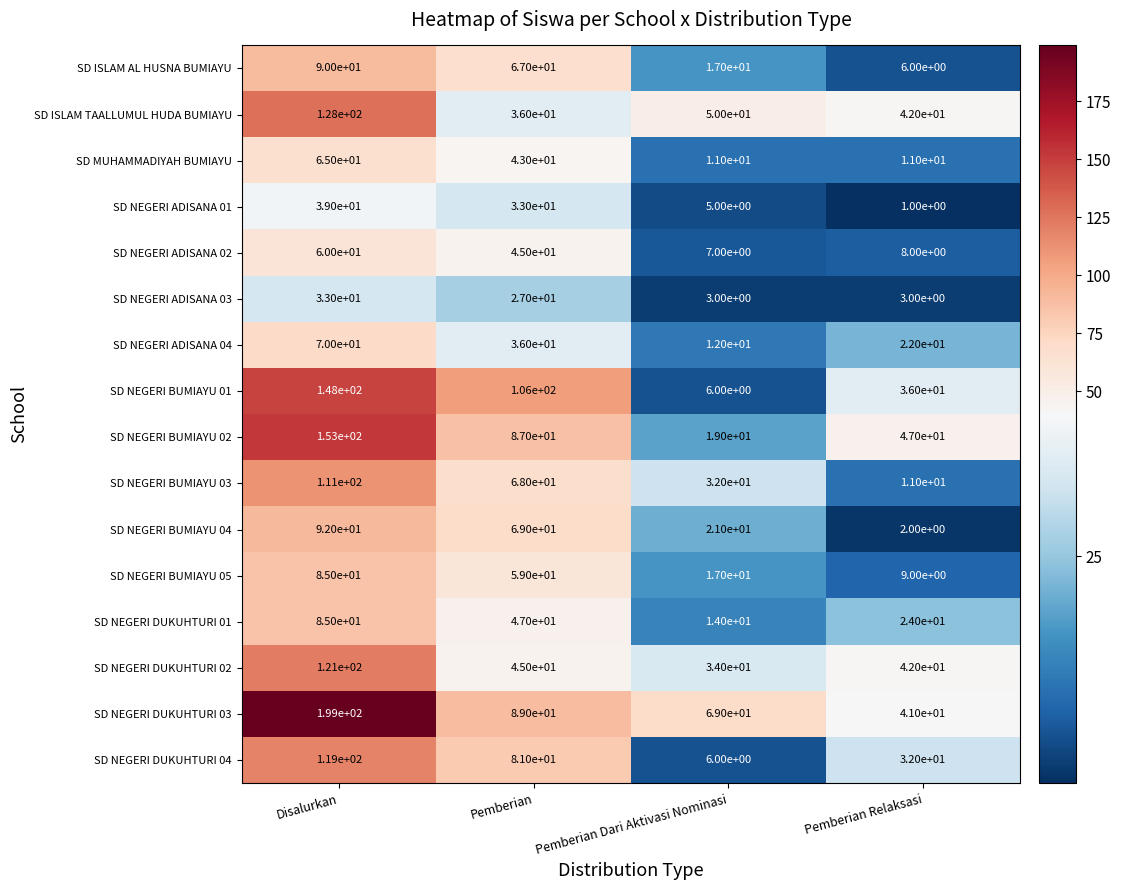

What is the total value across all series at Pemberian Dari Aktivasi Nominasi?

323